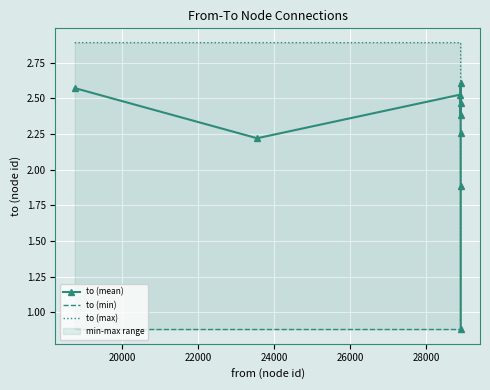

Reading left to right, extract all data points from this chart.

to (mean): 2.6	2.2	2.5	2.5	2.4	2.6	2.3	1.9	0.9
to (min): 0.9	0.9	0.9	0.9	0.9	0.9	0.9	0.9	0.9
to (max): 2.9	2.9	2.9	2.9	2.9	2.9	2.9	2.9	0.9